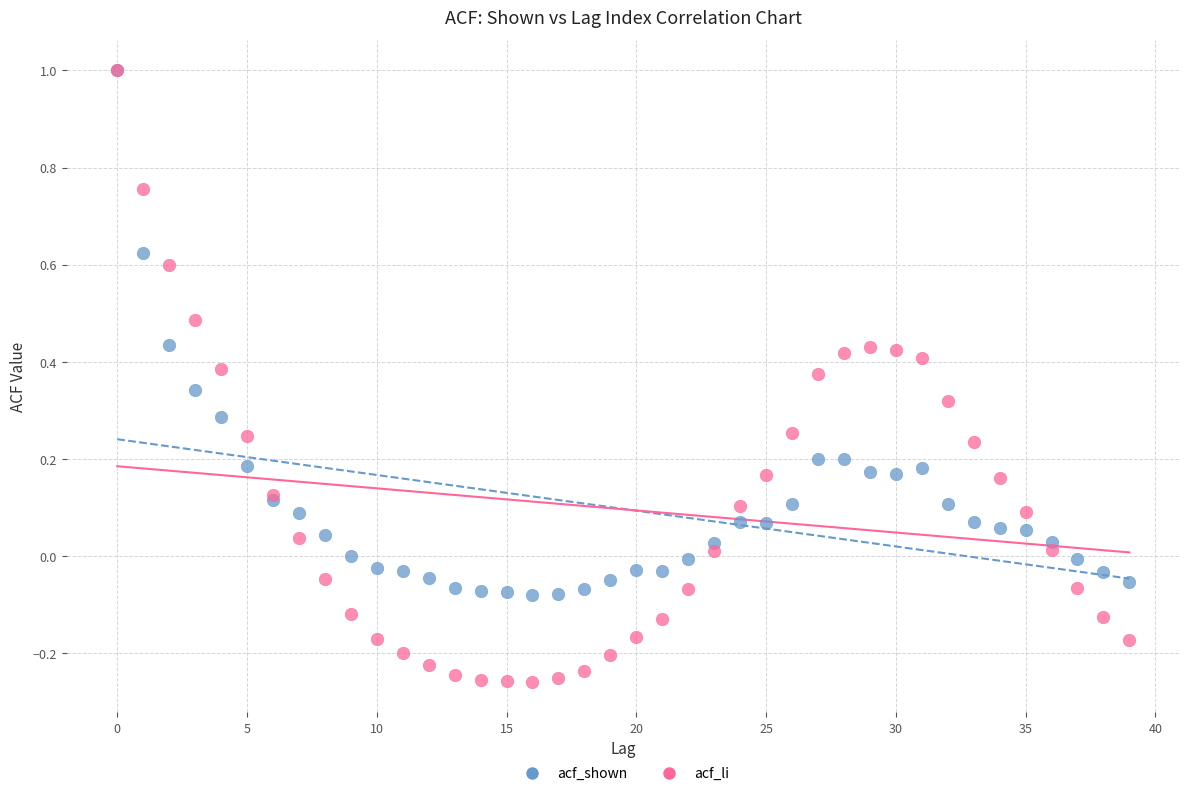

What are all the series names shown in the legend?

acf_shown, acf_li